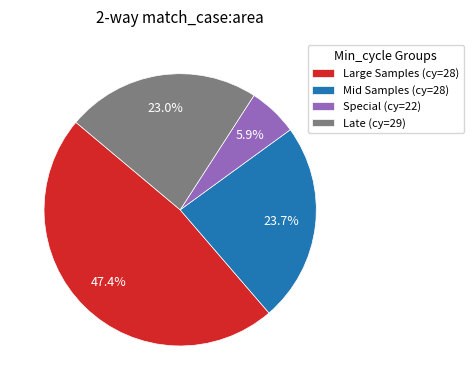

How many segments does this pie chart have?

4